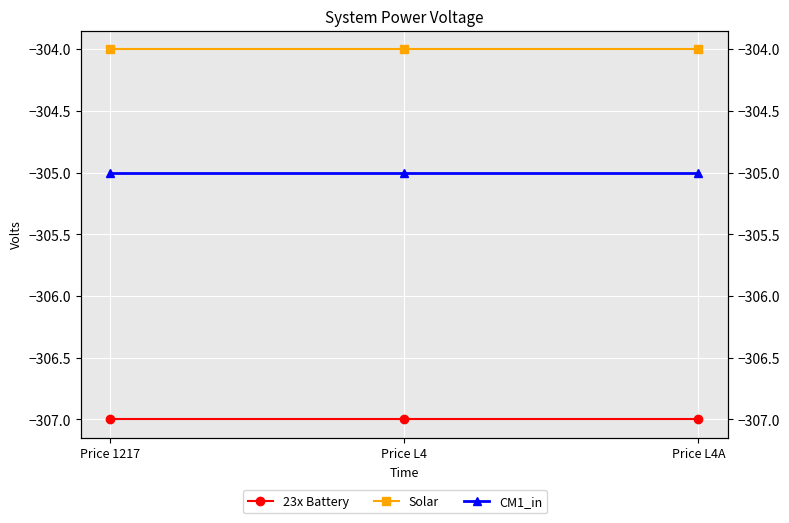

What is the value of the Solar point at the 3rd from the left?

-304